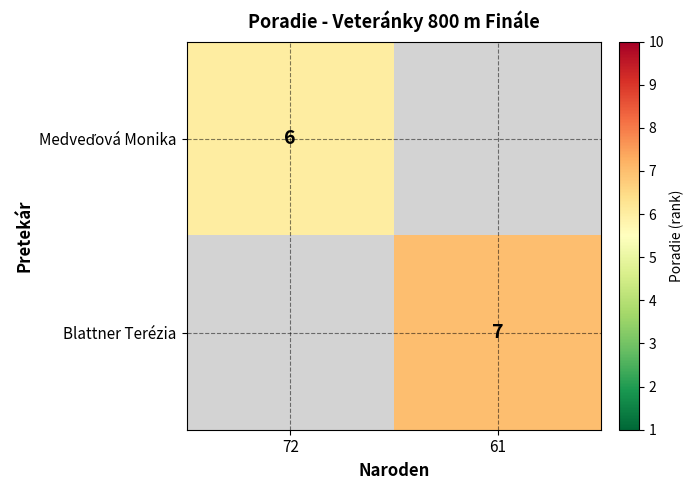

The value of Blattner Terézia at 61 is 2. True or false?

False